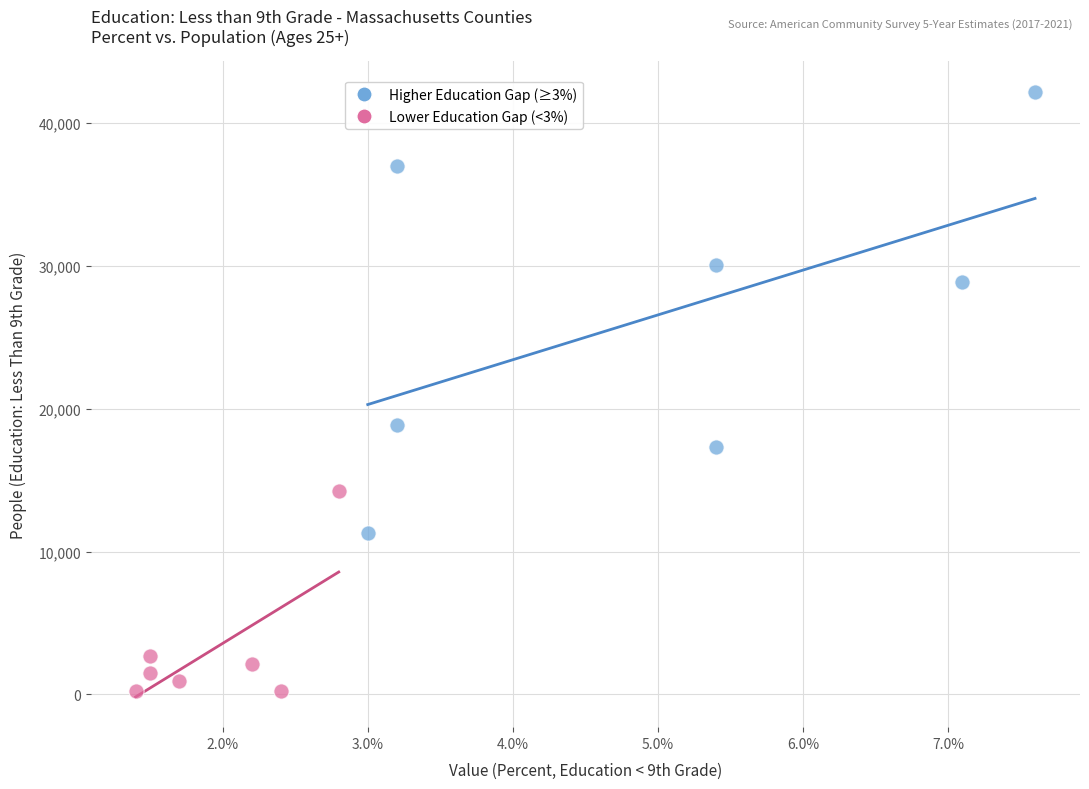

Which series reaches the maximum Y coordinate?

Higher Education Gap (≥3%)